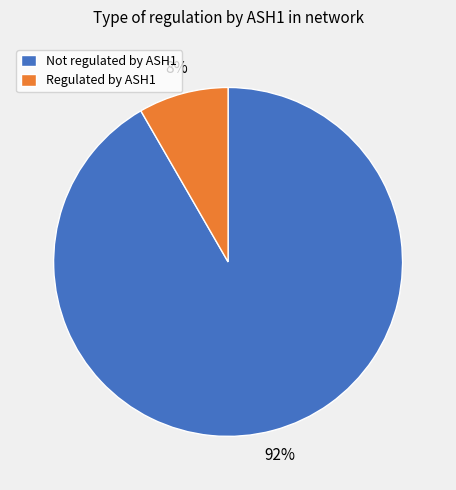

How many slices are in this pie chart?

2